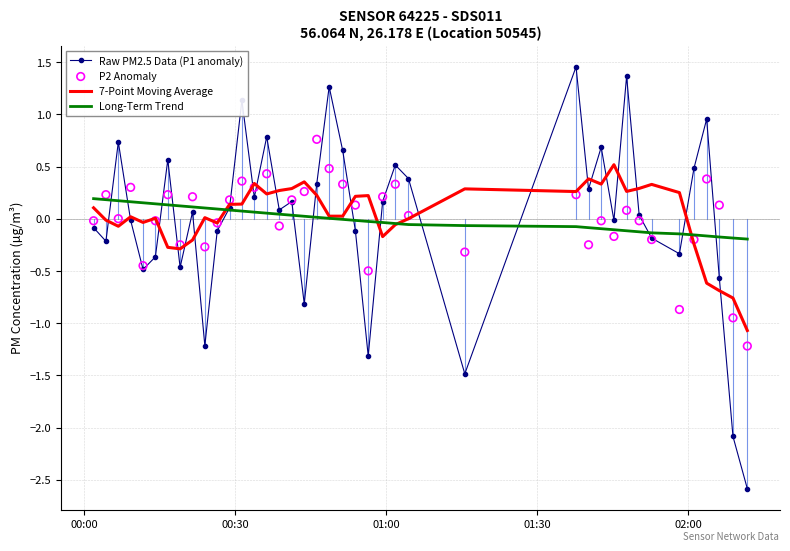

Which series contains the lowest Y value?

Raw PM2.5 Data (P1 anomaly)